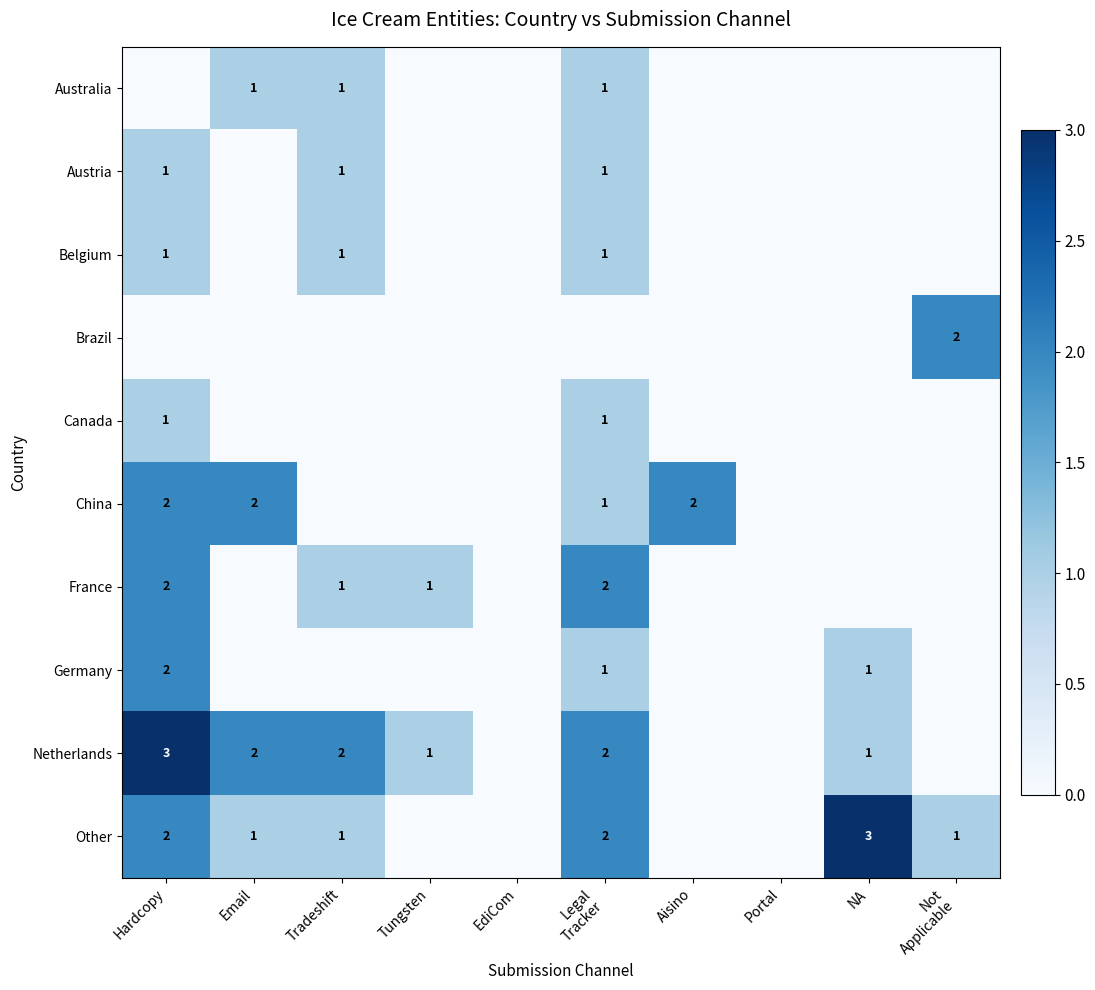

Is it true that Australia equals 0 at Tradeshift?

False